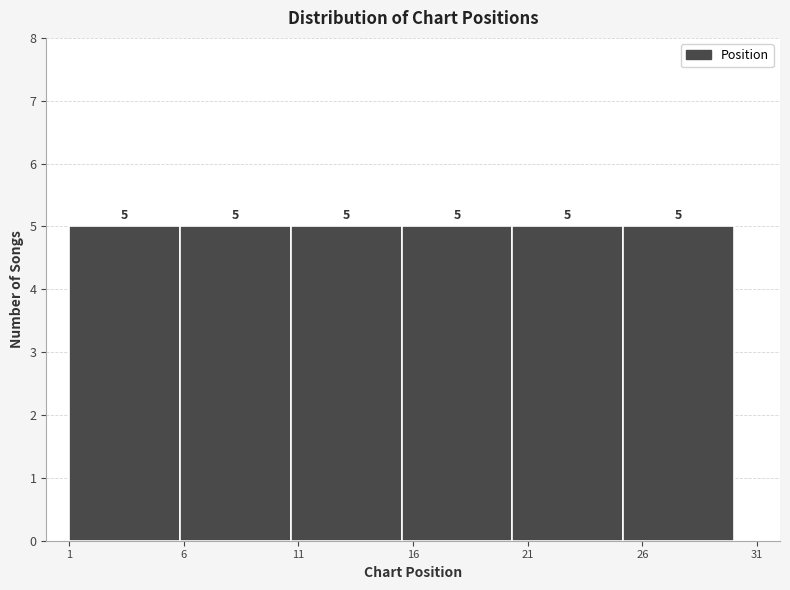

Reading left to right, list every bar in this chart as the range it spans on the x-axis followed by its height. The bar edges are not printed on the chart, so give them approximately, as read against the axis.

1.0 to 6.0: 5
6.0 to 10.5: 5
10.5 to 15.5: 5
15.5 to 20.5: 5
20.5 to 25.0: 5
25.0 to 30.0: 5